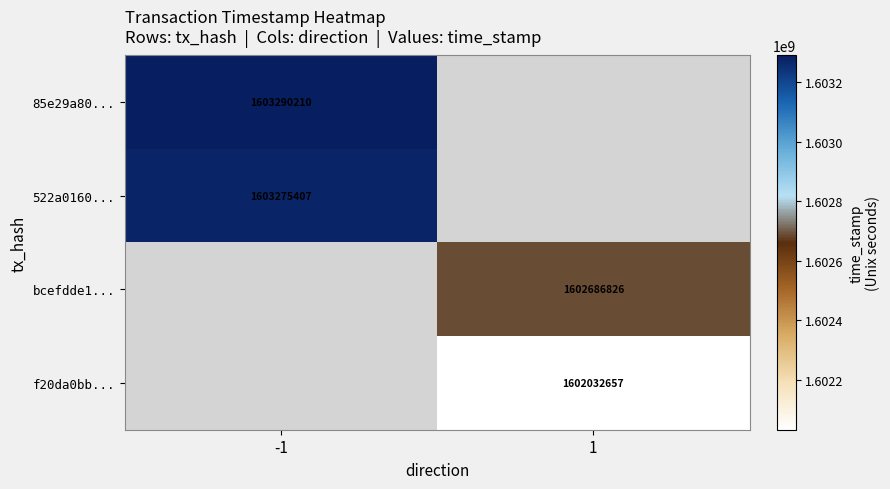

The bcefdde1... series shows 784862191 at 1. True or false?

False